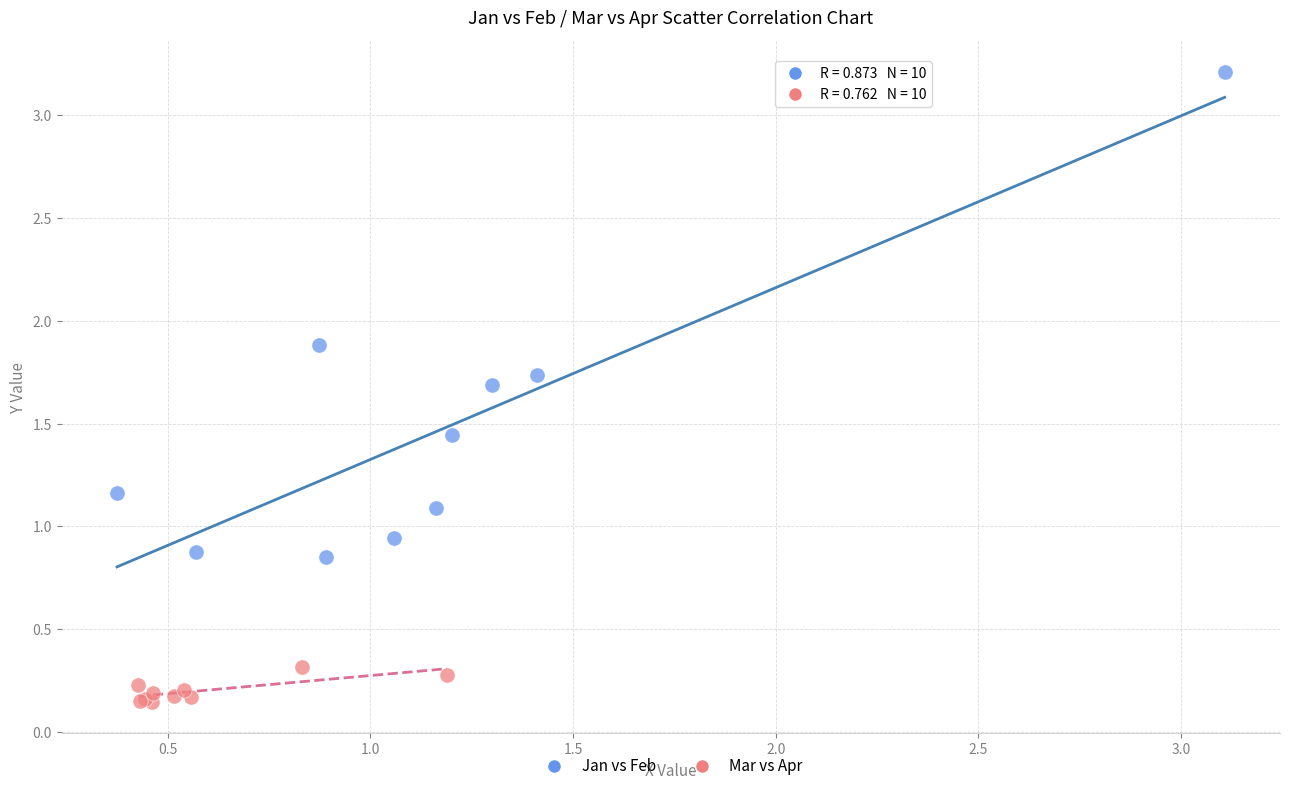

Which series contains the lowest Y value?

Mar vs Apr